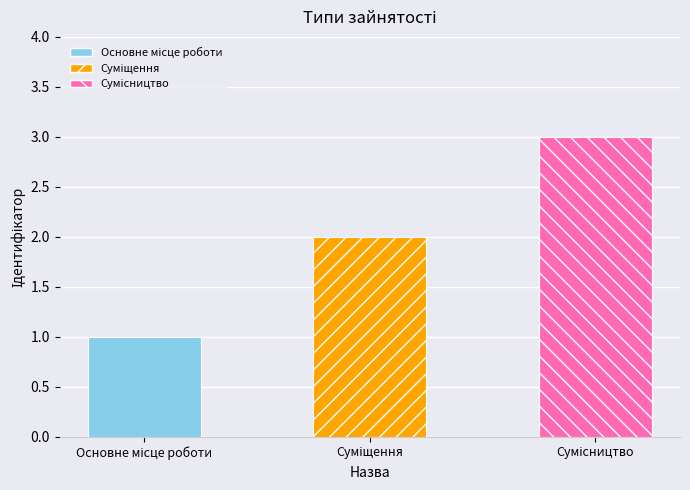

Reading left to right, list all the values displayed in this chart.

1	2	3